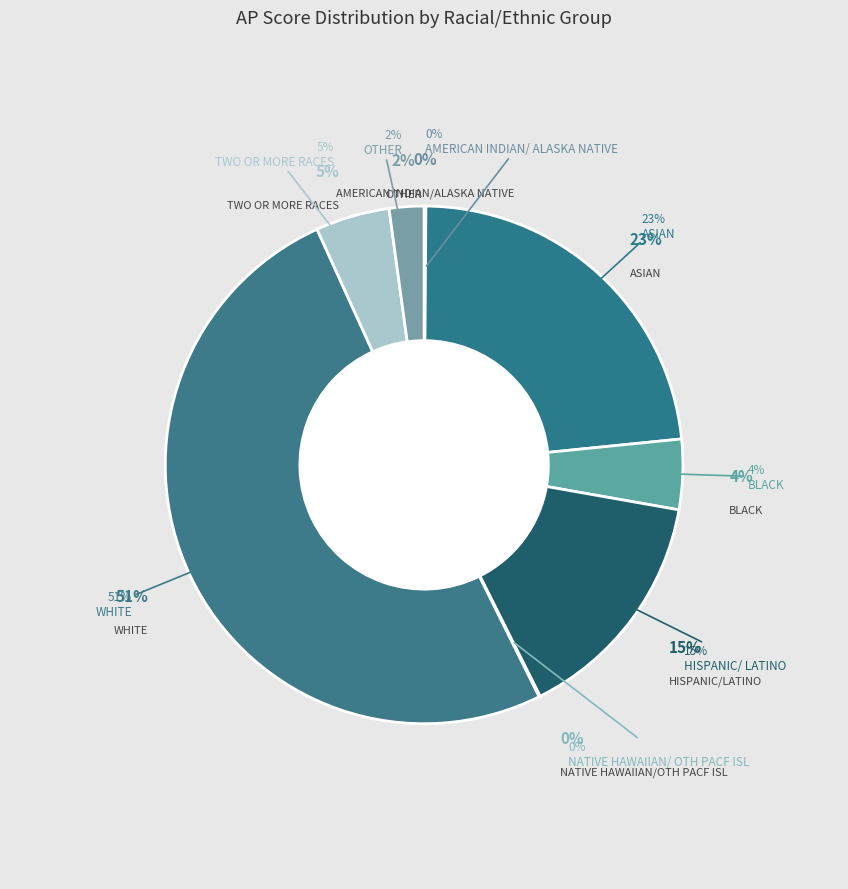

What percentage is the BLACK slice, to the nearest percent?

4%